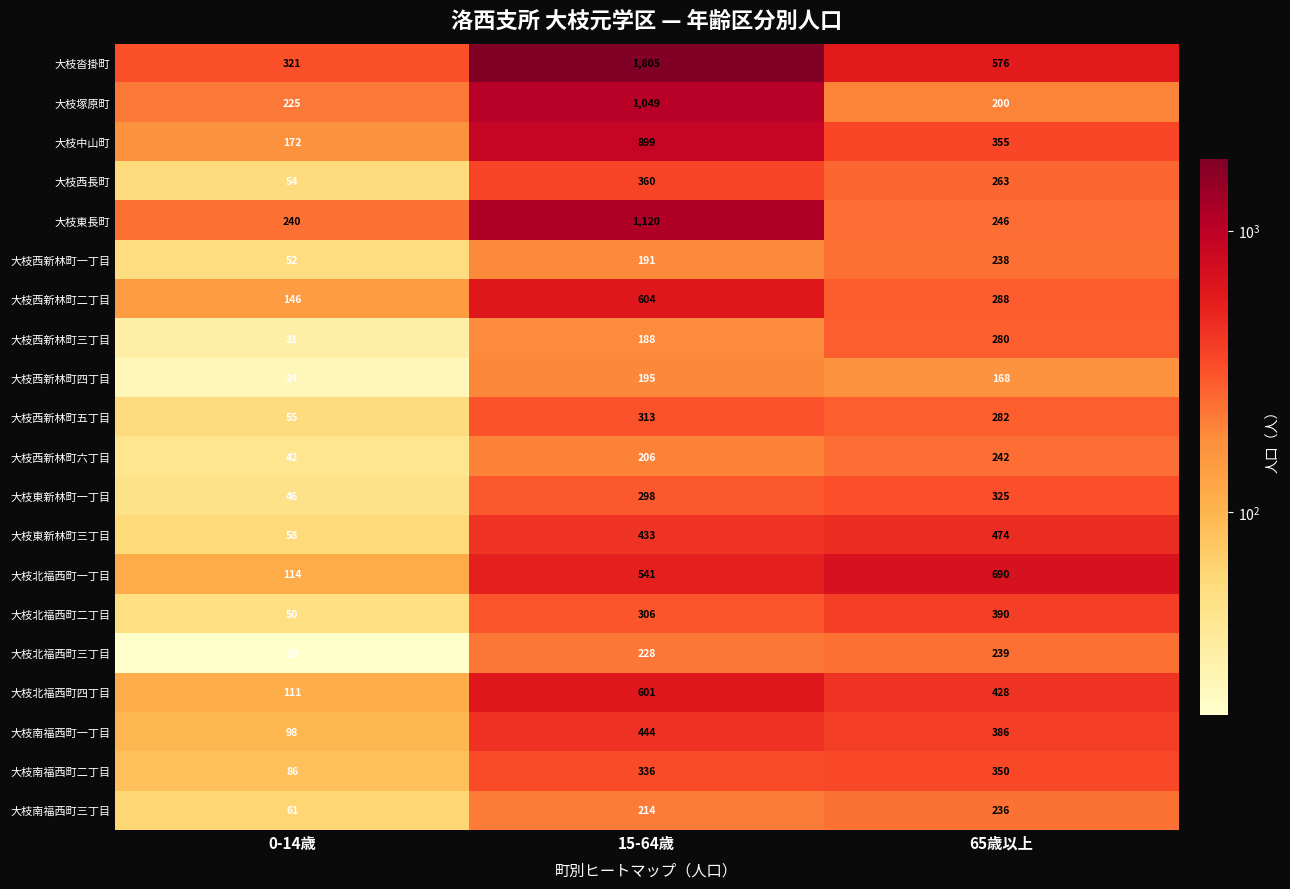

What is the minimum value shown in the chart?

19